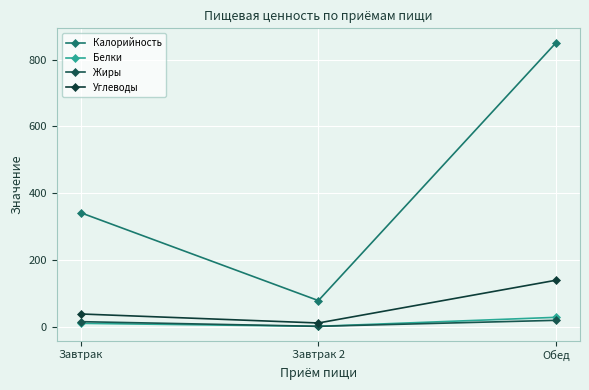

The value of Калорийность at Завтрак 2 is 79. True or false?

True